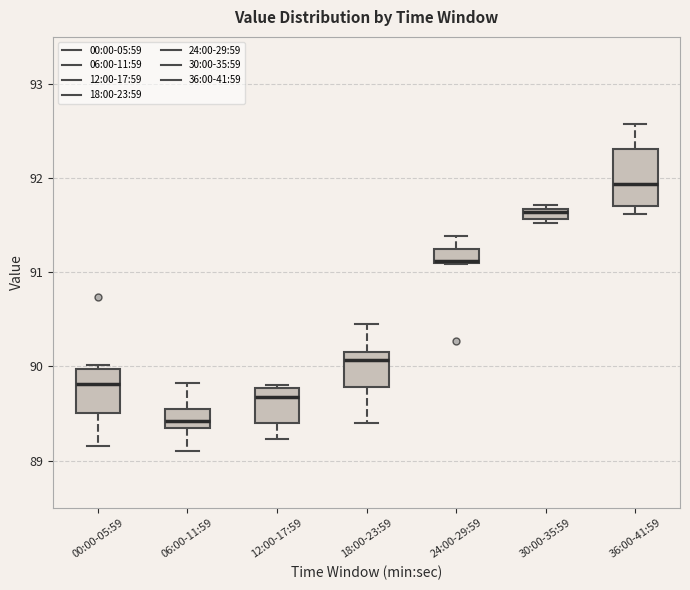

Which box's median line is the lowest?

06:00-11:59